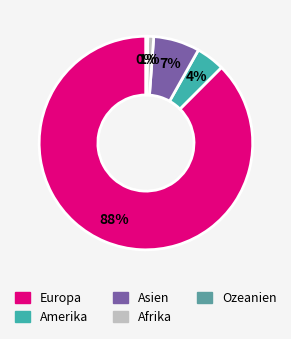

Does any single category account for the majority?

Yes